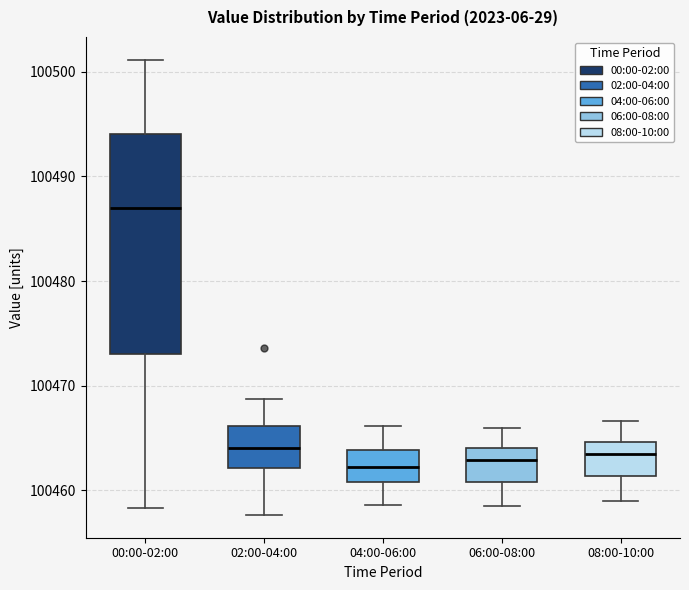

Which box has the highest median line?

00:00-02:00